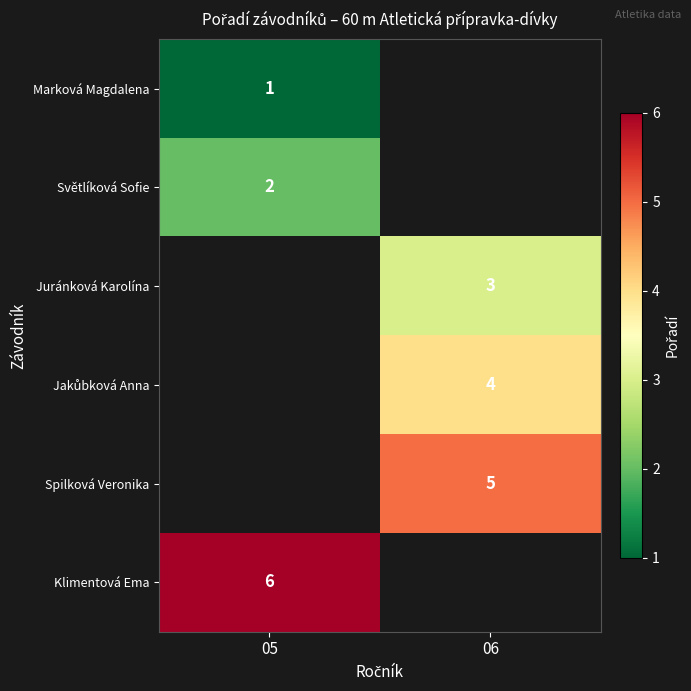

Between 05 and 06, which is larger?

06